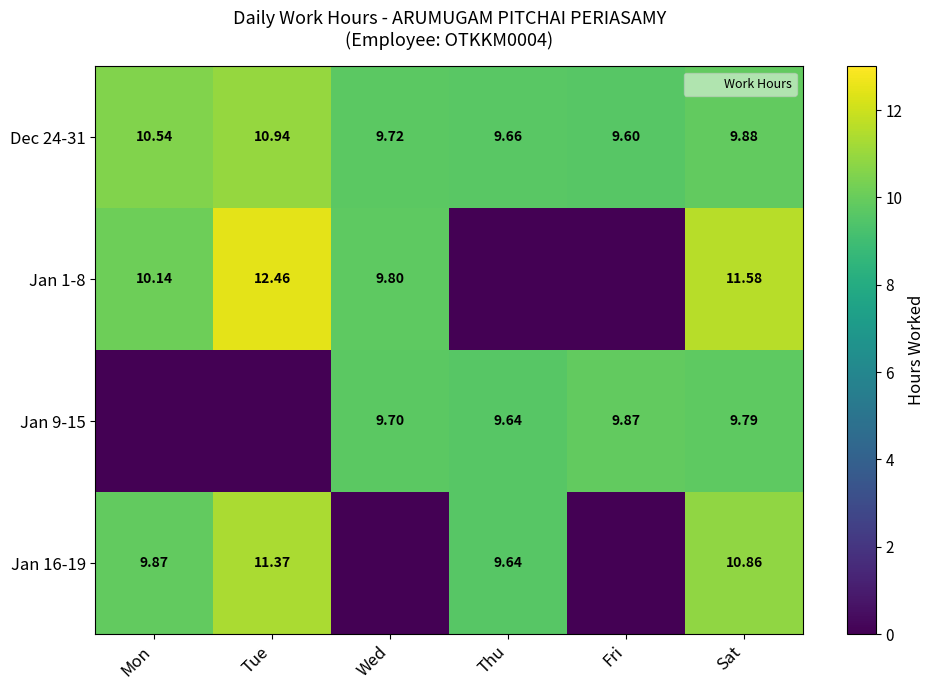

Between Wed and Fri, which is larger?

Wed